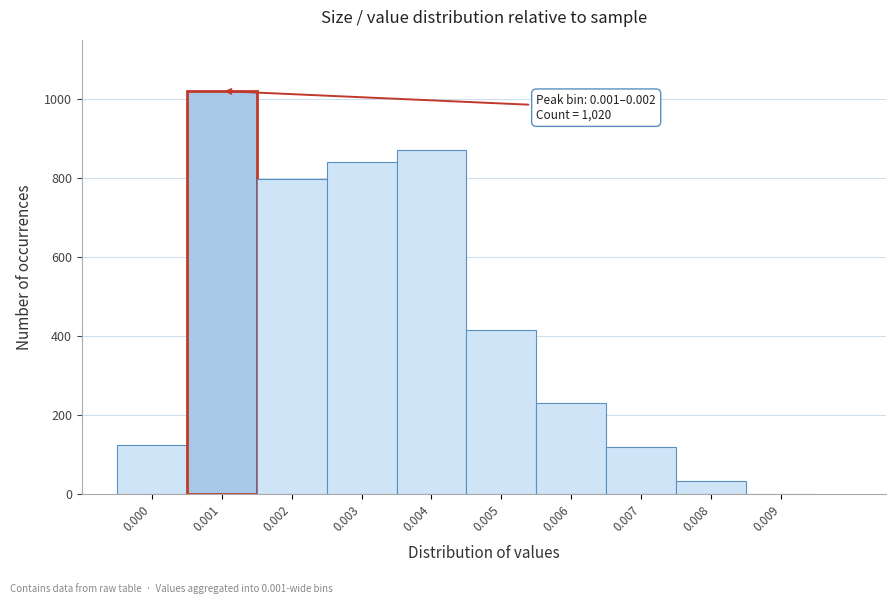

Reading left to right, transcribe all the data shown in this chart.

0.000=124	0.001=1020	0.002=797	0.003=841	0.004=871	0.005=415	0.006=230	0.007=119	0.008=33	0.009=0